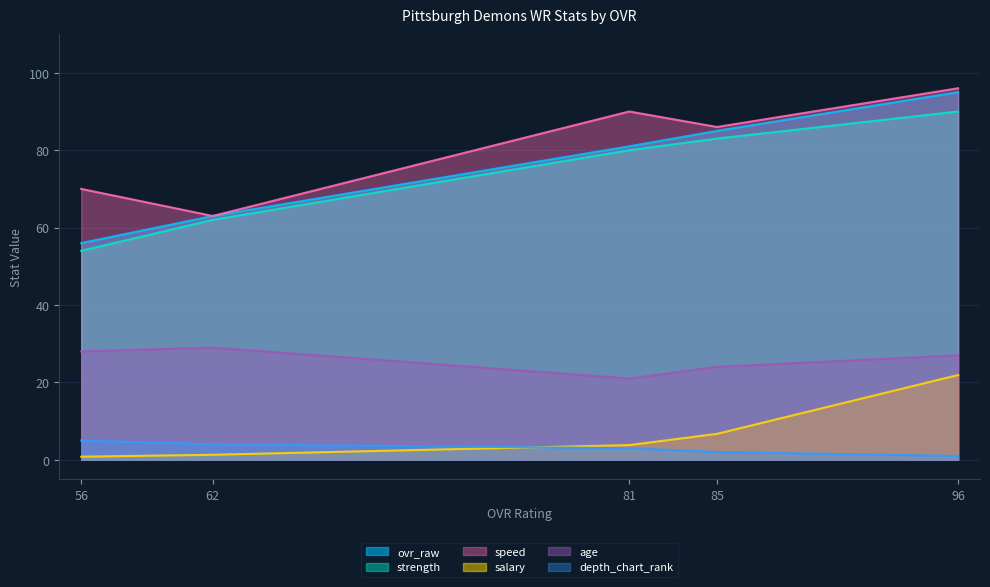

At which category is the sum across all series the highest?

96